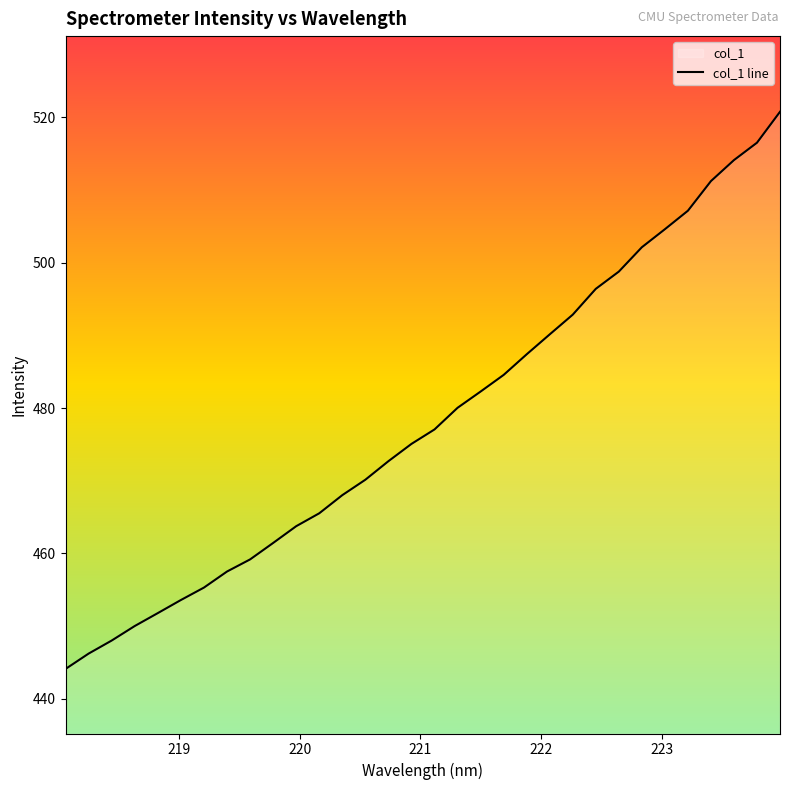

Count the number of data series in this chart.

1